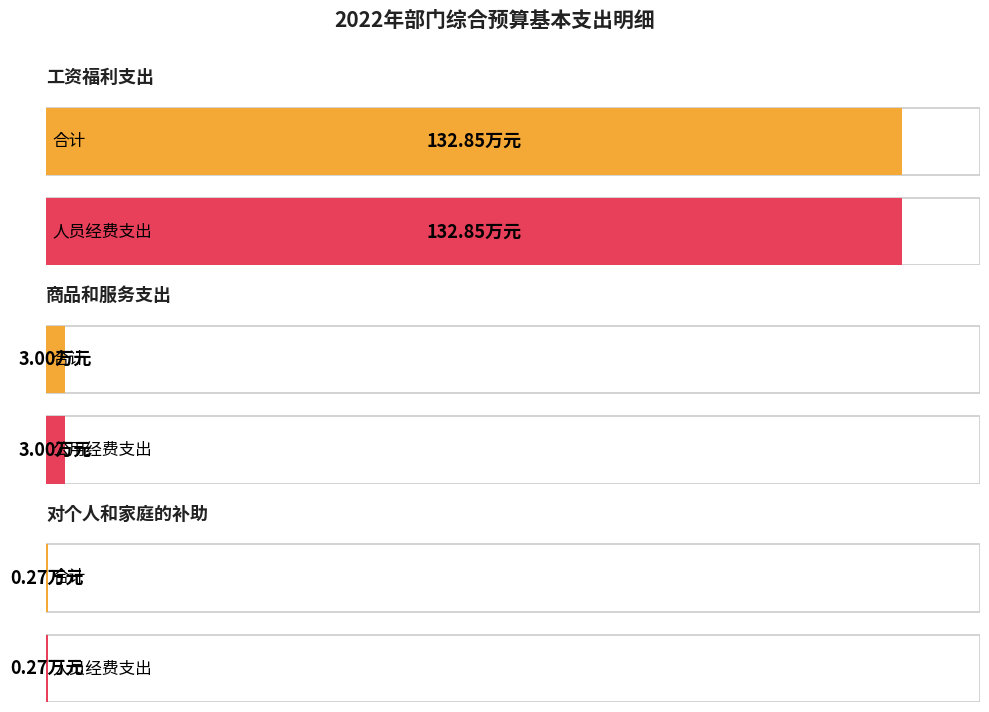

What is the label of the 1st bar from the right?

对个人和家庭的补助